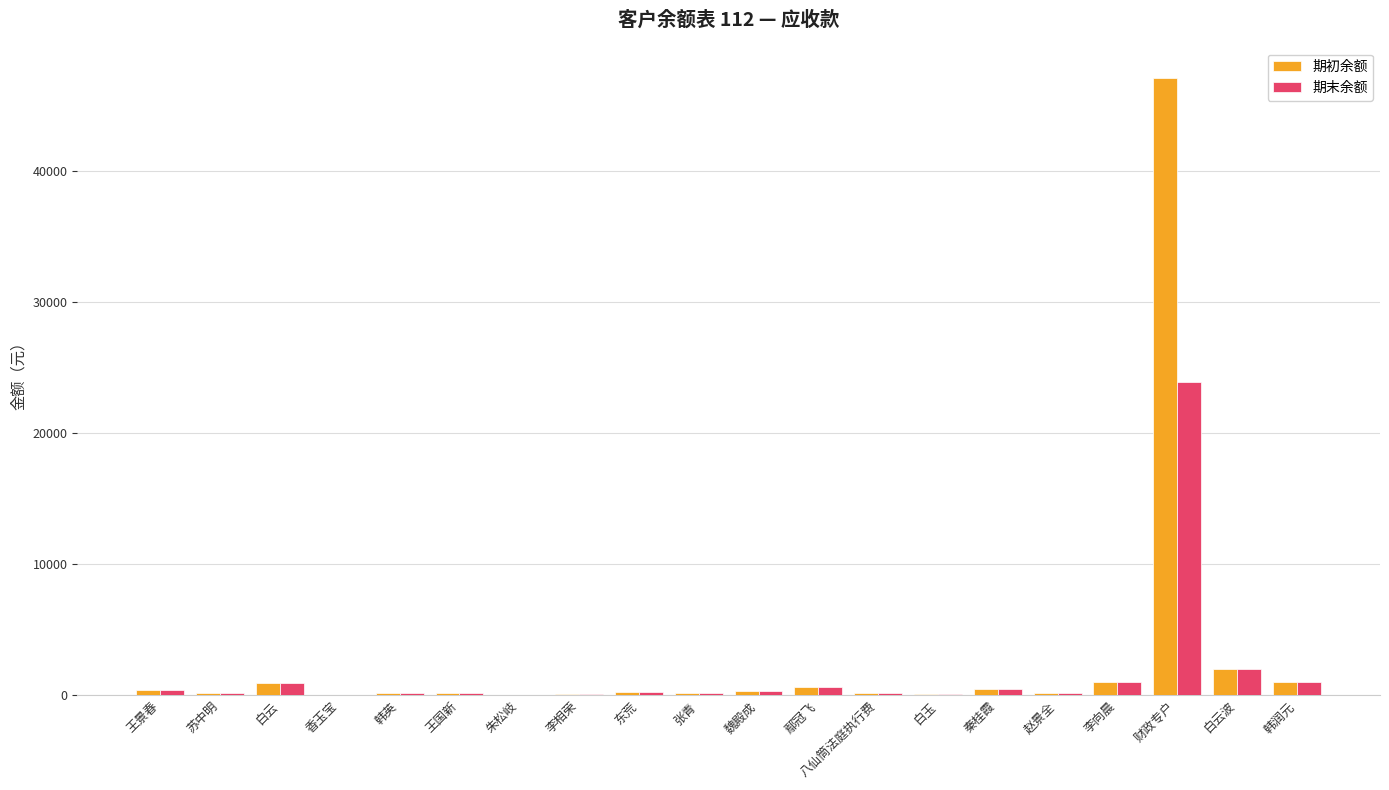

Count the number of data series in this chart.

2